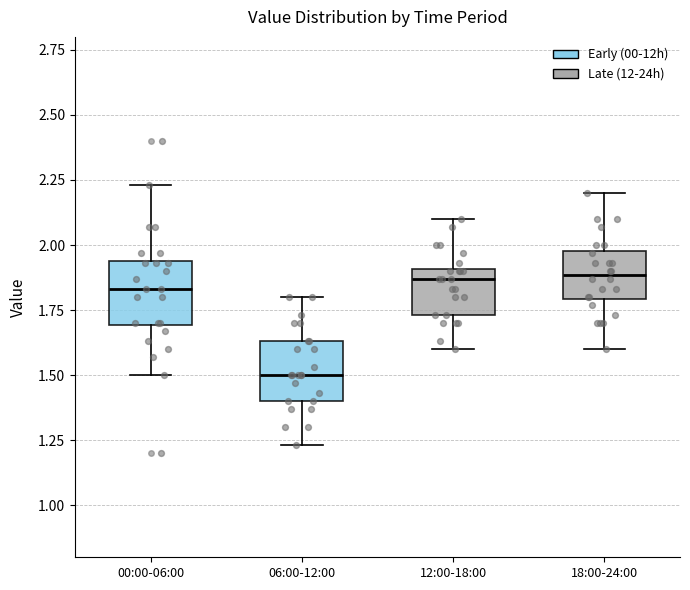

Which box's median line is the lowest?

06:00-12:00